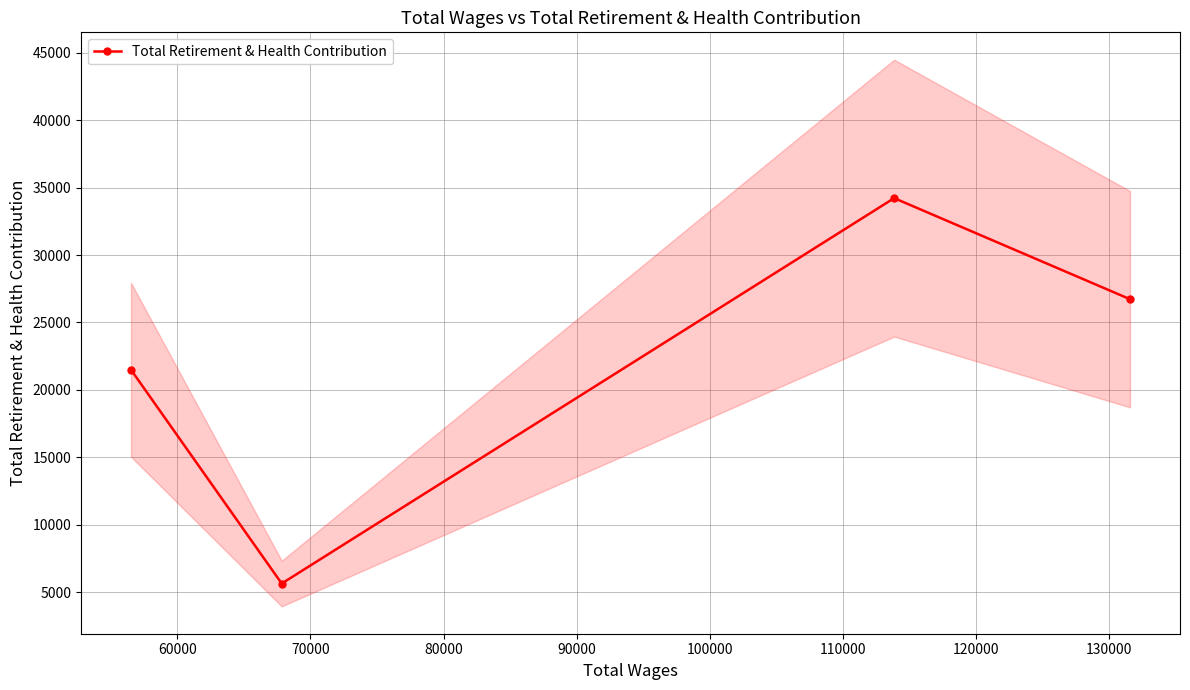

What is the minimum value for Total Retirement & Health Contribution?

5644